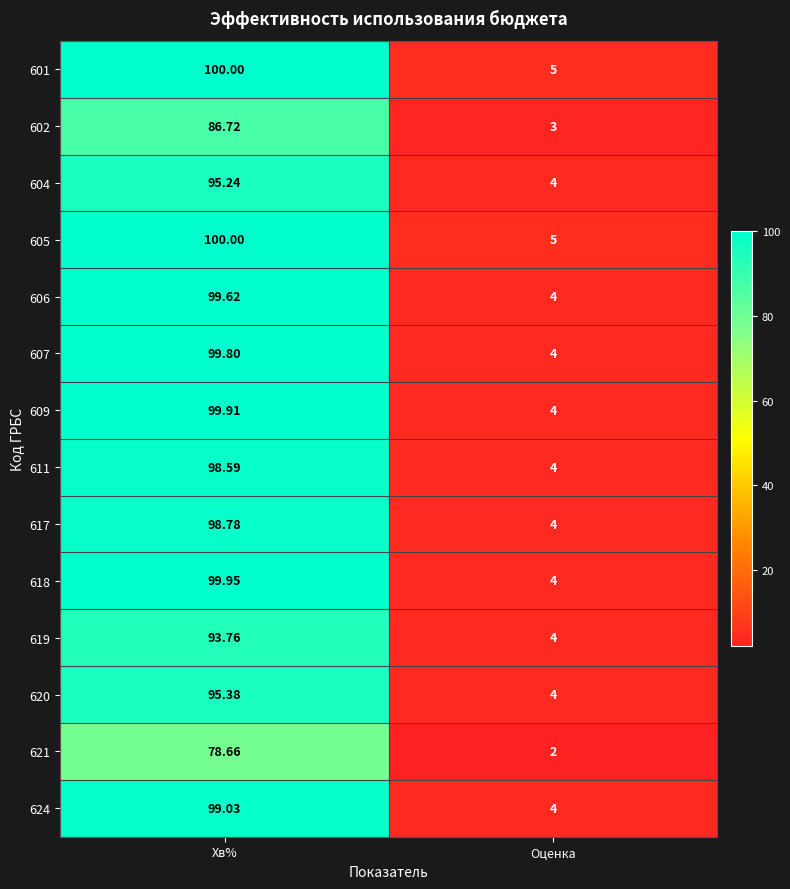

Which label corresponds to the largest value in the chart?

Хв%